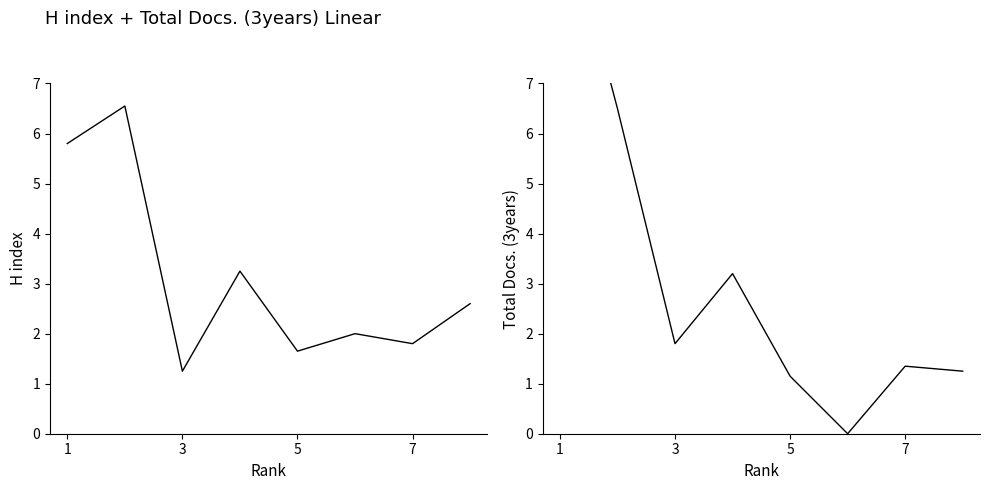

What is the average value of the H index series?

3.1